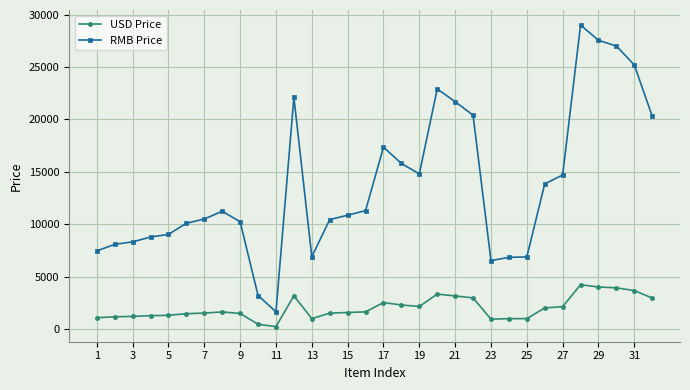

Which series has the largest total across all categories?

RMB Price